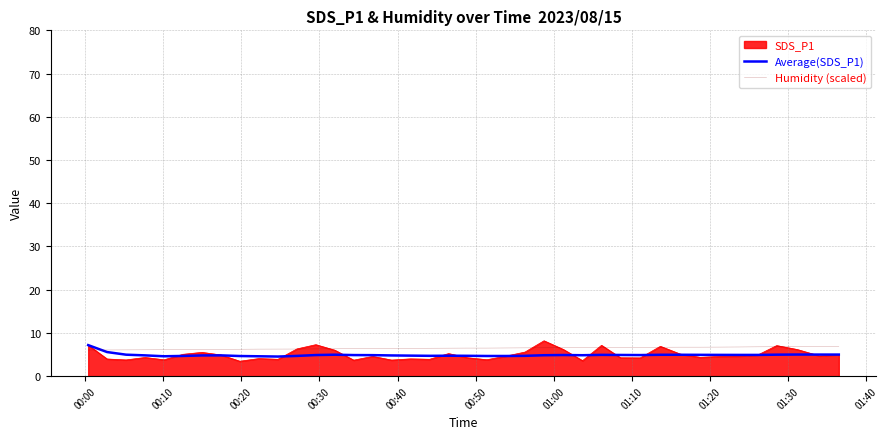

Which series has the largest range (max minus min)?

SDS_P1